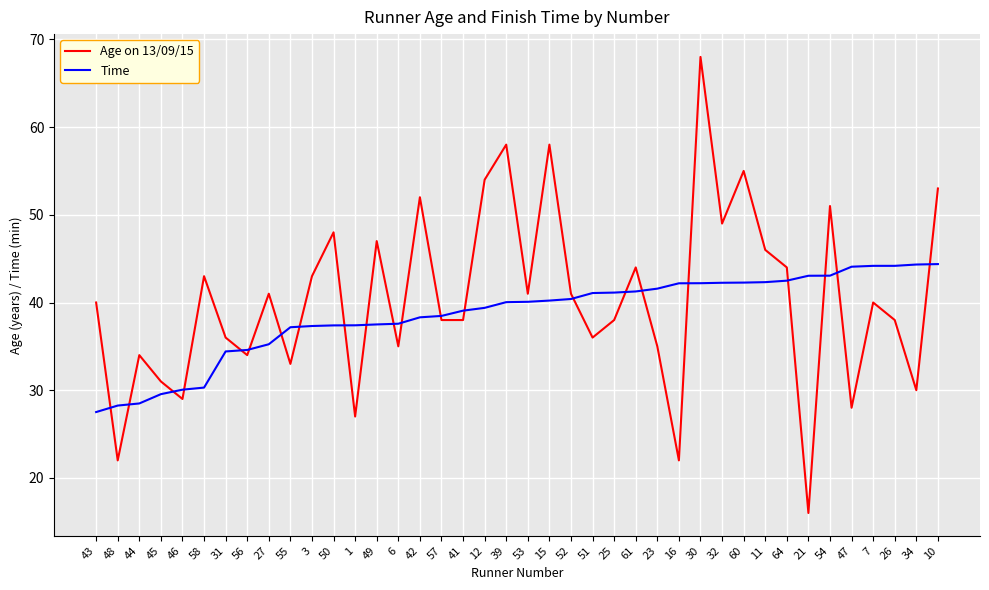

Is it true that Time equals 40.2 at 15?

True